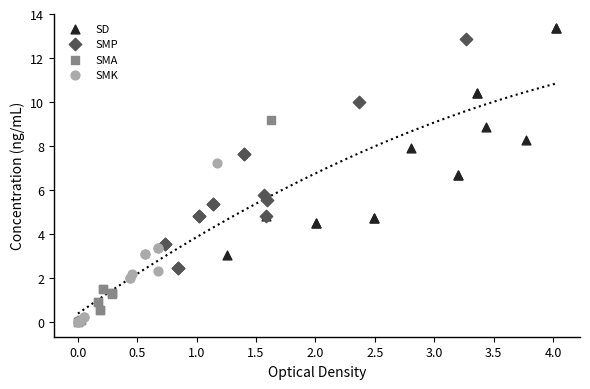

What are all the series names shown in the legend?

SD, SMP, SMA, SMK